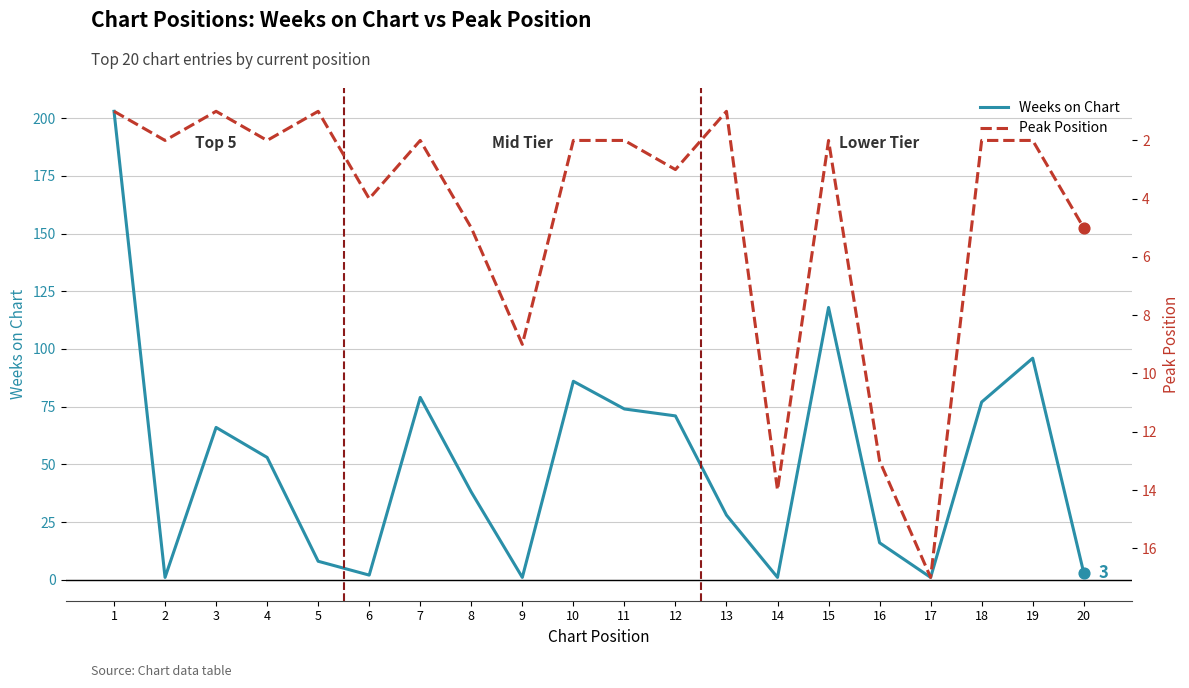

Which series contains the lowest Y value?

Weeks on Chart